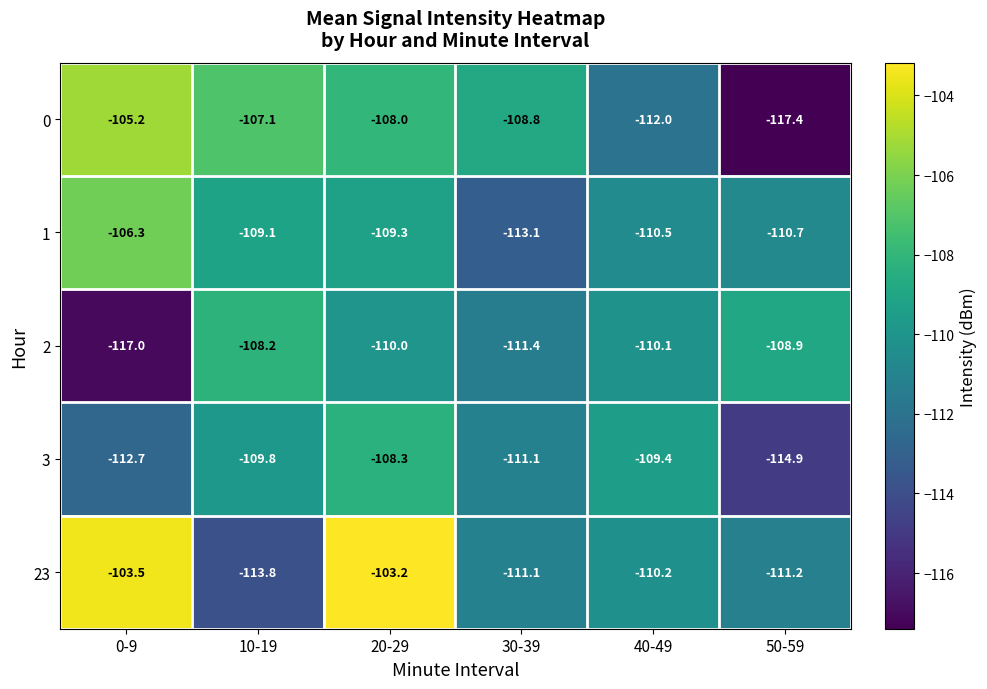

What is the greatest value displayed?

-103.2